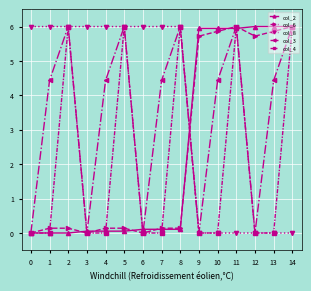

The col_3 series shows 1.9 at 1. True or false?

False